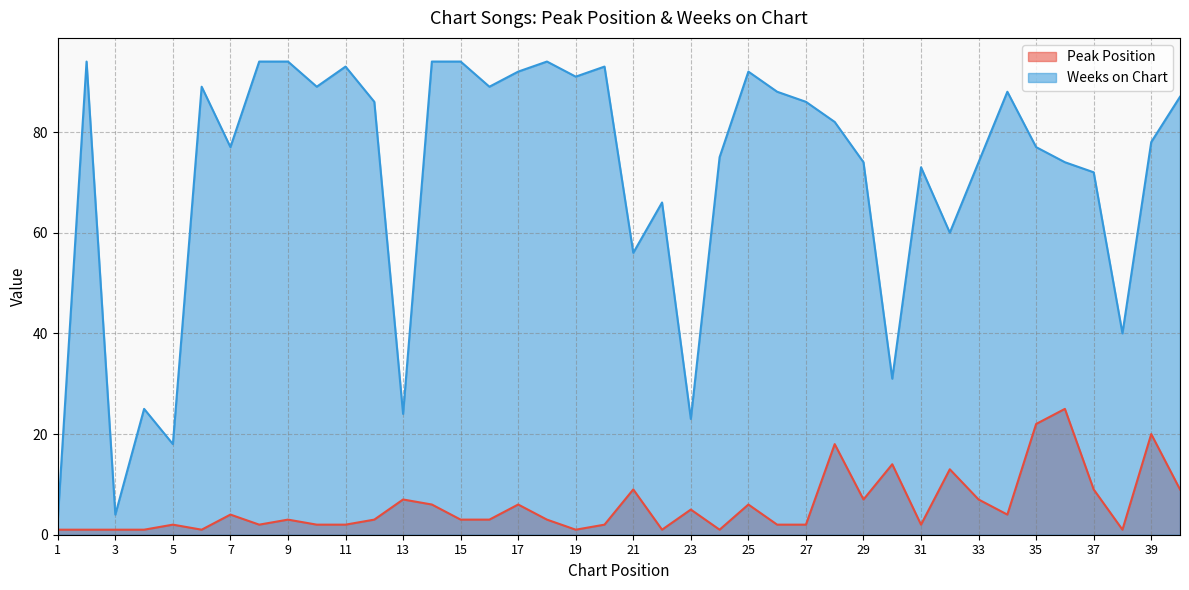

Reading left to right, list all the values displayed in this chart.

Peak Position: 1=1	2=1	3=1	4=1	5=2	6=1	7=4	8=2	9=3	10=2	11=2	12=3	13=7	14=6	15=3	16=3	17=6	18=3	19=1	20=2	21=9	22=1	23=5	24=1	25=6	26=2	27=2	28=18	29=7	30=14	31=2	32=13	33=7	34=4	35=22	36=25	37=9	38=1	39=20	40=9
Weeks on Chart: 1=3	2=94	3=4	4=25	5=18	6=89	7=77	8=94	9=94	10=89	11=93	12=86	13=24	14=94	15=94	16=89	17=92	18=94	19=91	20=93	21=56	22=66	23=23	24=75	25=92	26=88	27=86	28=82	29=74	30=31	31=73	32=60	33=74	34=88	35=77	36=74	37=72	38=40	39=78	40=87